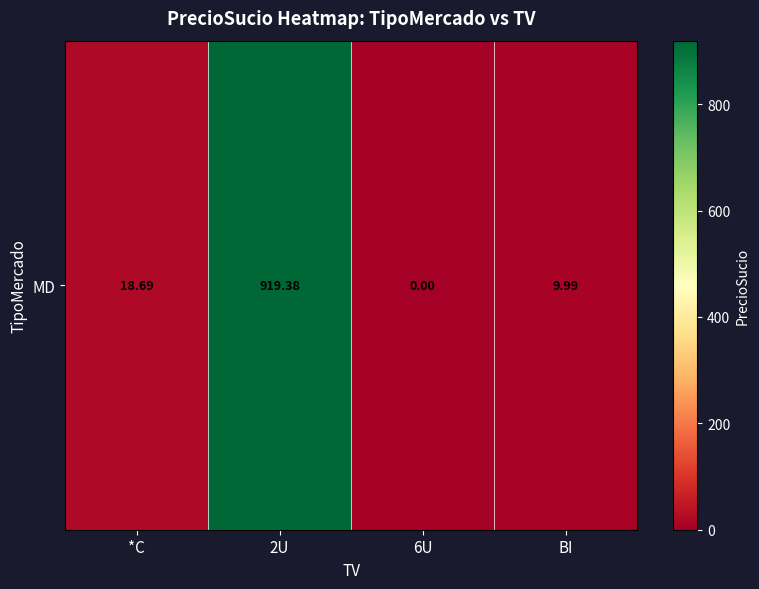

What value does the data have at *C?

18.7